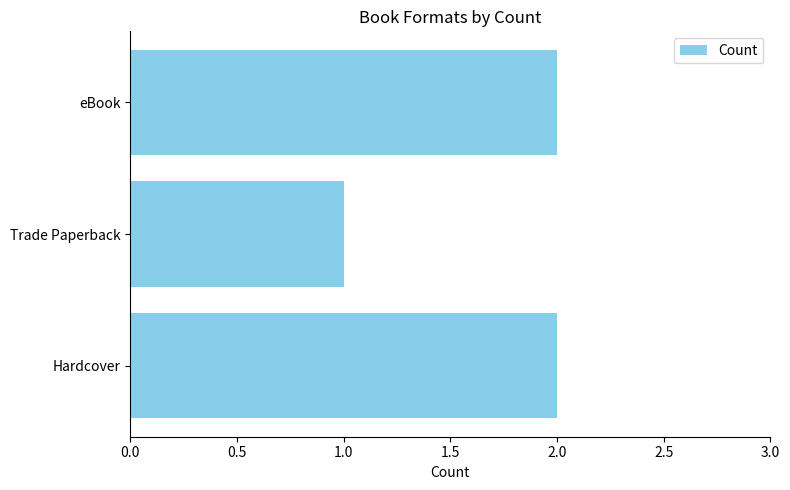

True or false: the data shows 1 at eBook.

False